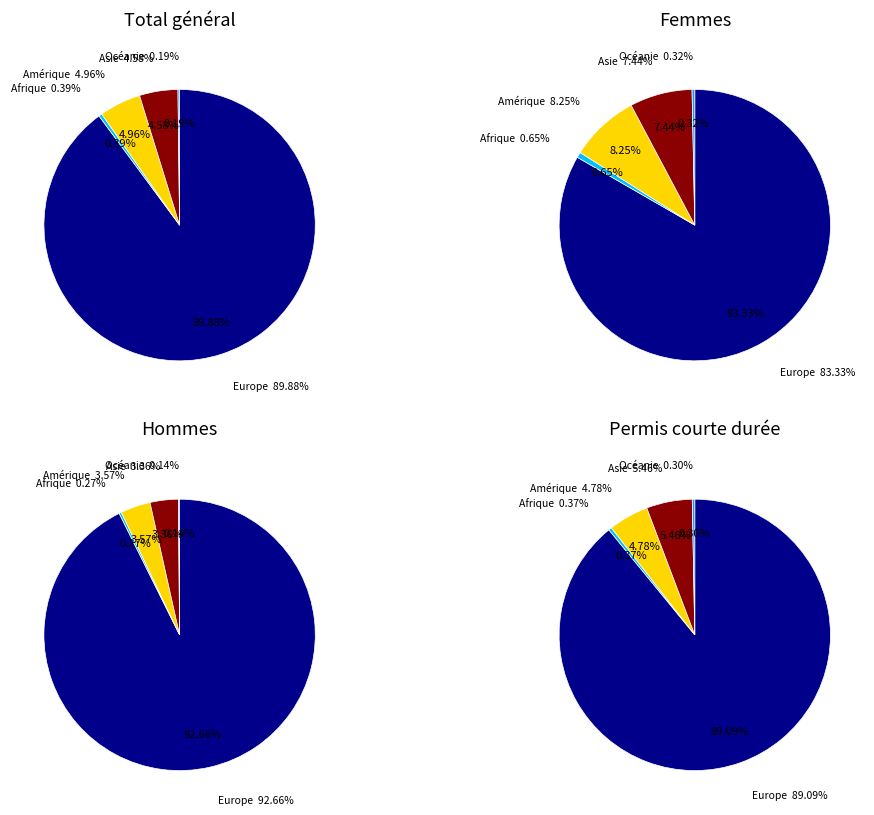

How many segments does this pie chart have?

5